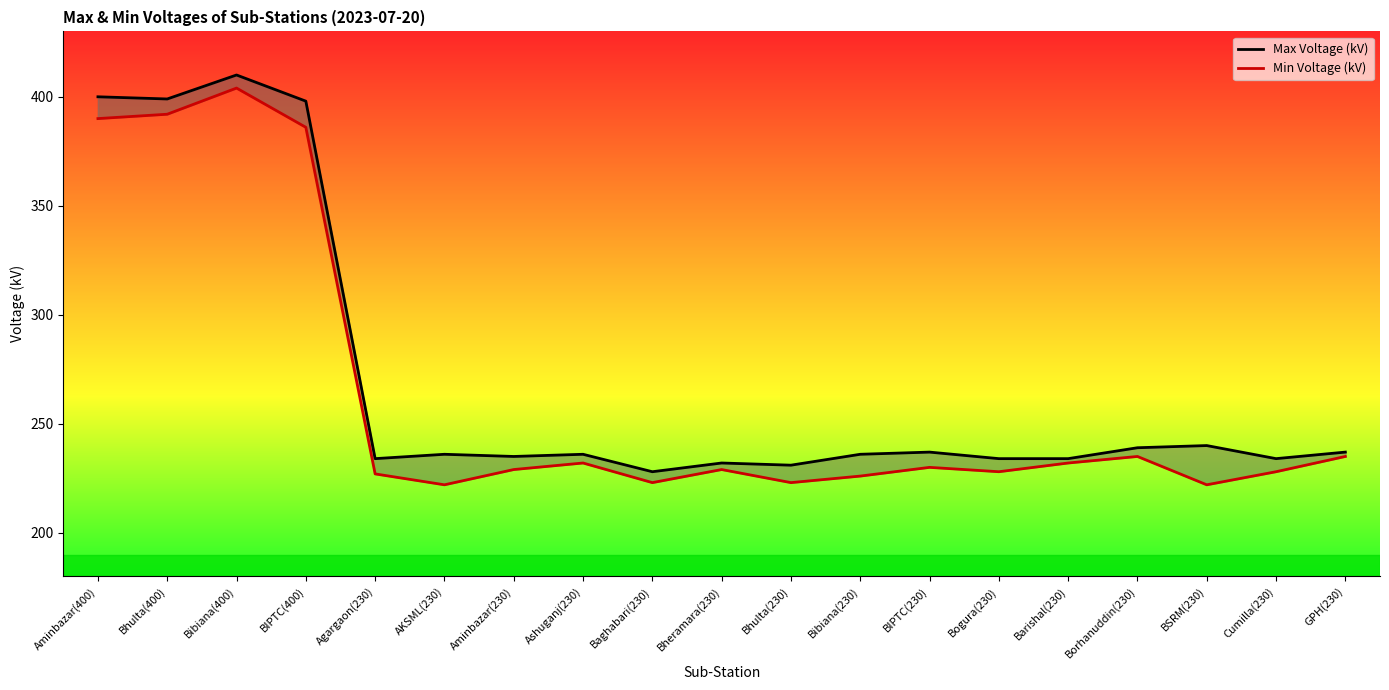

At which category is the sum across all series the highest?

Bibiana(400)